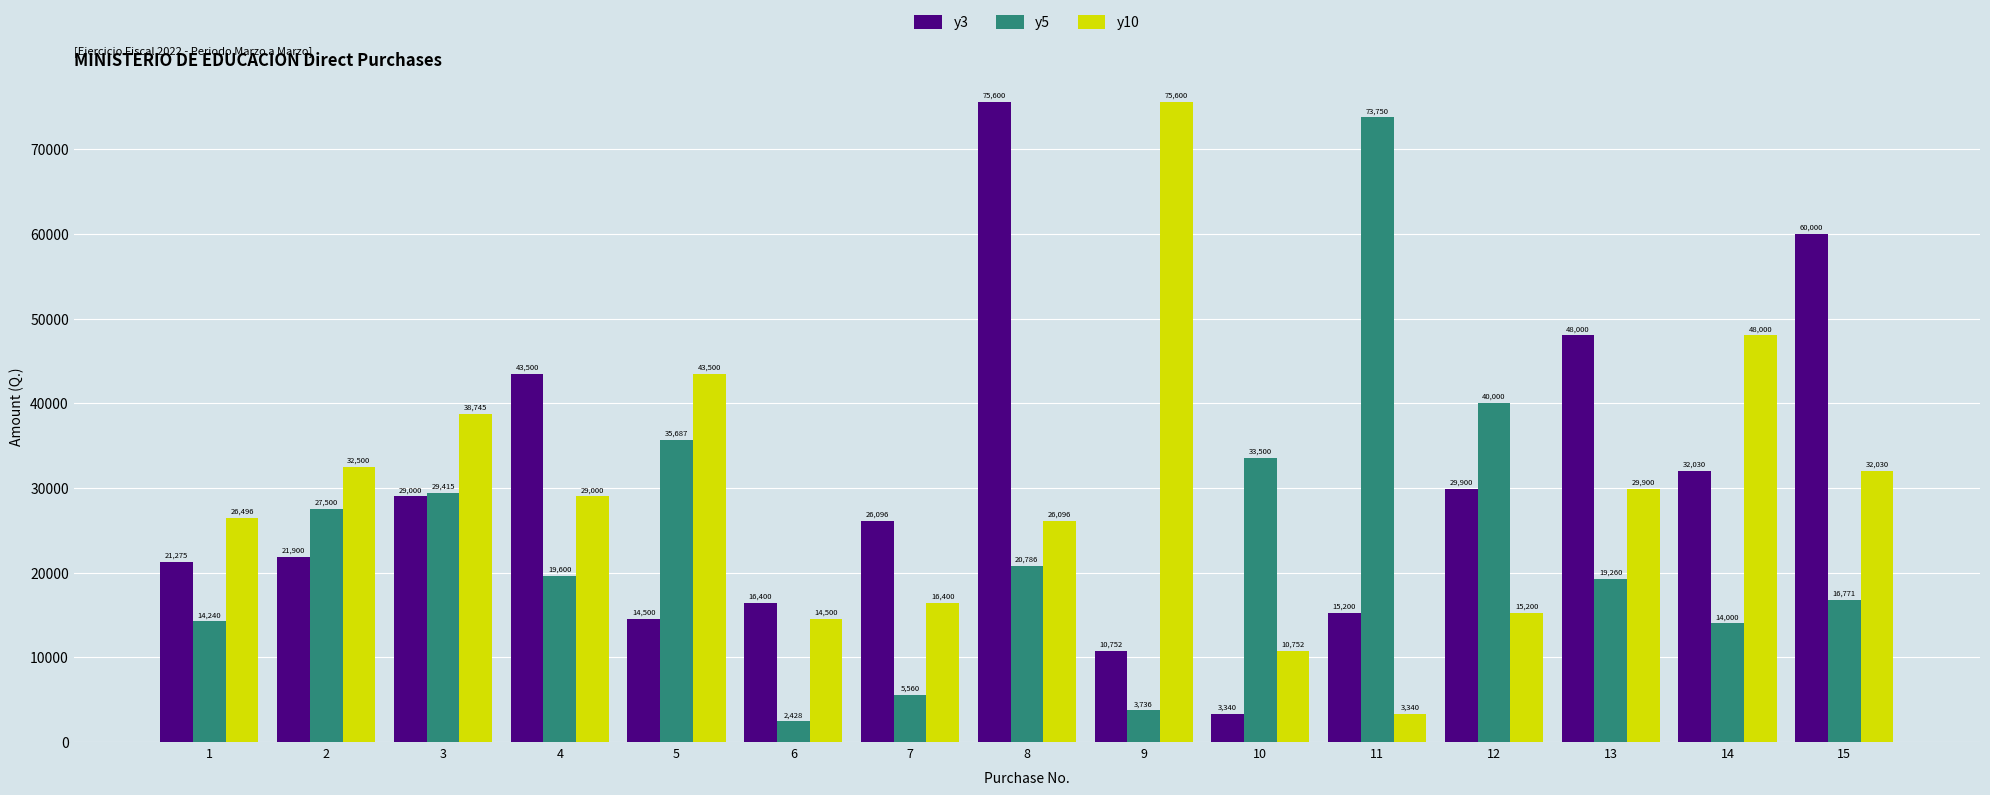

What is the spread (max minus min) of values at 1?

12255.3